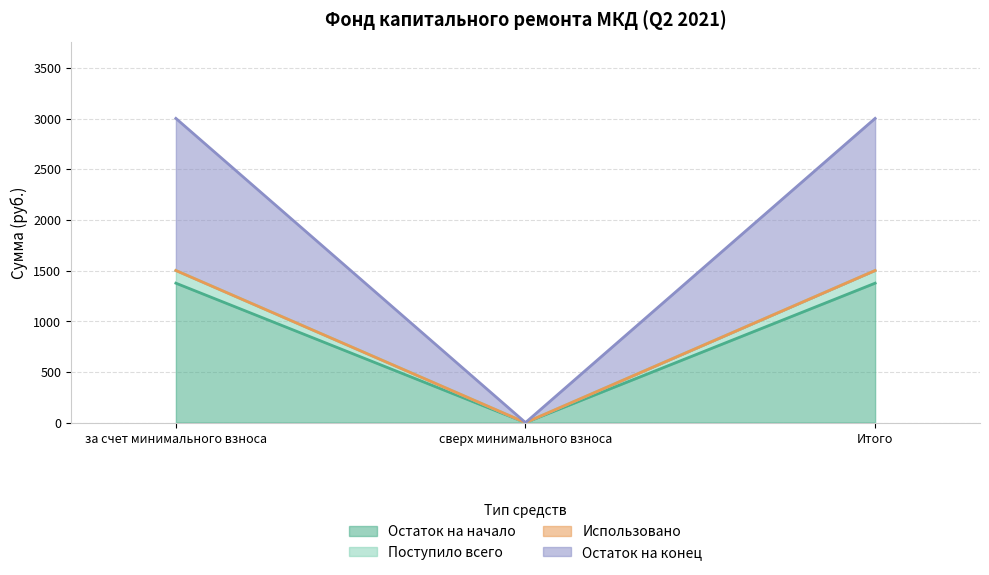

What is the total value across all series at Итого?

3001.3